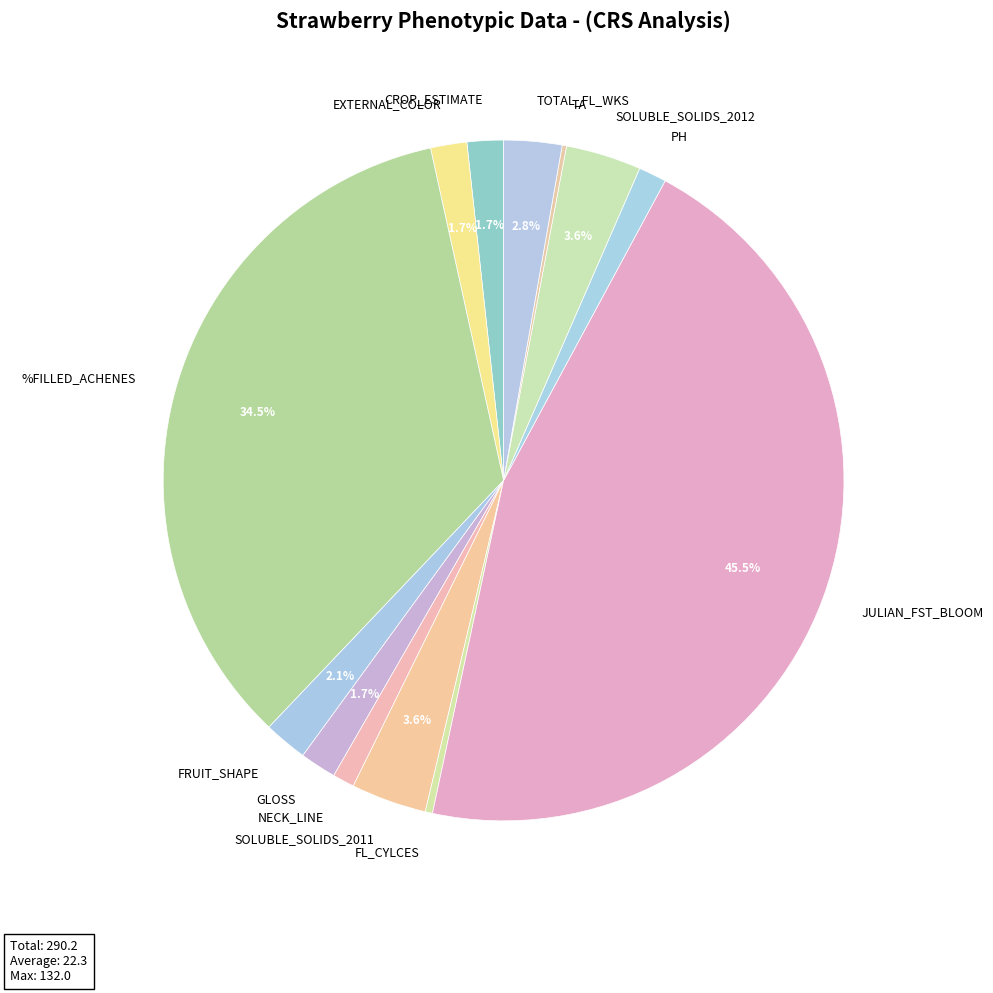

Which category has the biggest portion of the pie?

JULIAN_FST_BLOOM